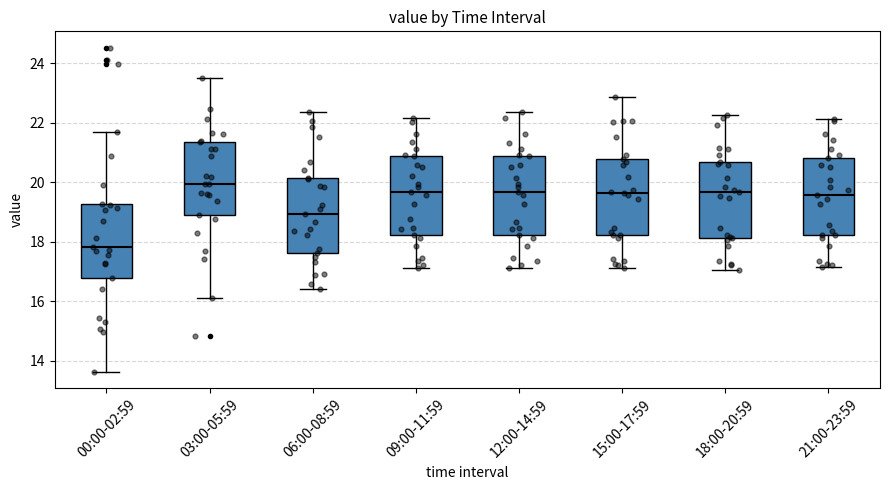

Reading left to right, transcribe this box plot: for each box, give where its median line is, the range the box spans, and where its two whiskers end, as read against the y-axis. The values are not printed on the chart, so give them approximately, as read against the axis.

00:00-02:59: median 17.8, box 16.8 to 19.2, whiskers 13.6 to 21.8
03:00-05:59: median 20.0, box 19.0 to 21.4, whiskers 16.2 to 23.6
06:00-08:59: median 19.0, box 17.6 to 20.2, whiskers 16.4 to 22.4
09:00-11:59: median 19.6, box 18.2 to 20.8, whiskers 17.2 to 22.2
12:00-14:59: median 19.6, box 18.2 to 20.8, whiskers 17.2 to 22.4
15:00-17:59: median 19.6, box 18.2 to 20.8, whiskers 17.2 to 22.8
18:00-20:59: median 19.6, box 18.2 to 20.6, whiskers 17.0 to 22.2
21:00-23:59: median 19.6, box 18.2 to 20.8, whiskers 17.2 to 22.2